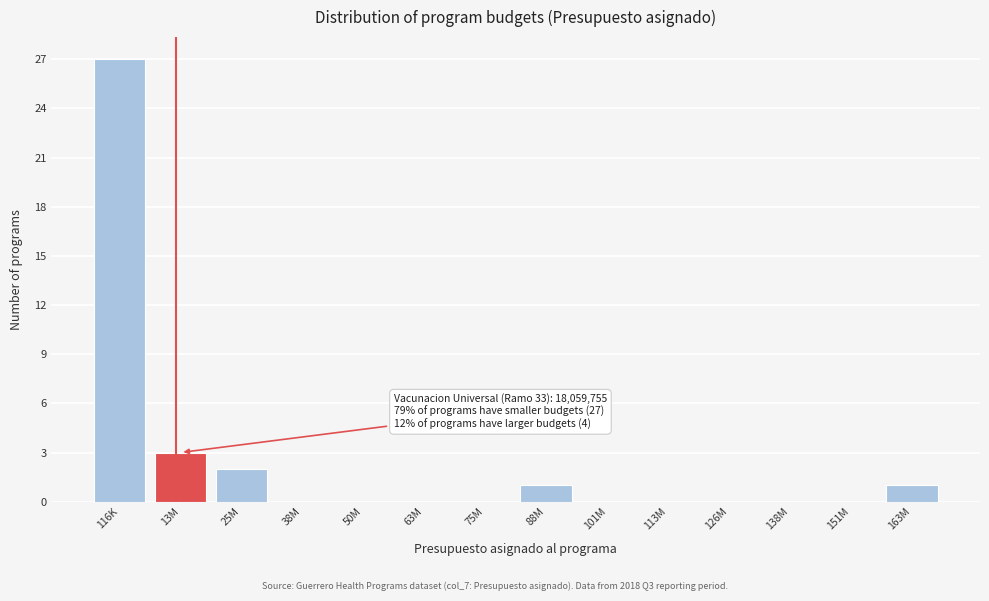

Reading left to right, extract all data points from this chart.

116K=27	13M=3	25M=2	38M=0	50M=0	63M=0	75M=0	88M=1	101M=0	113M=0	126M=0	138M=0	151M=0	163M=1